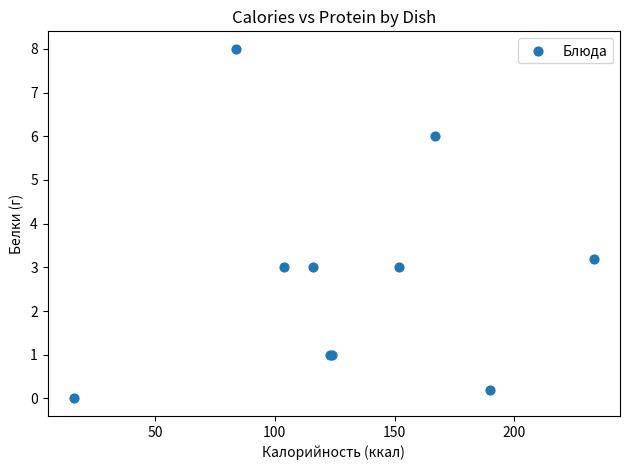

What Y value in the scatter plot is closest to 4?

3.2